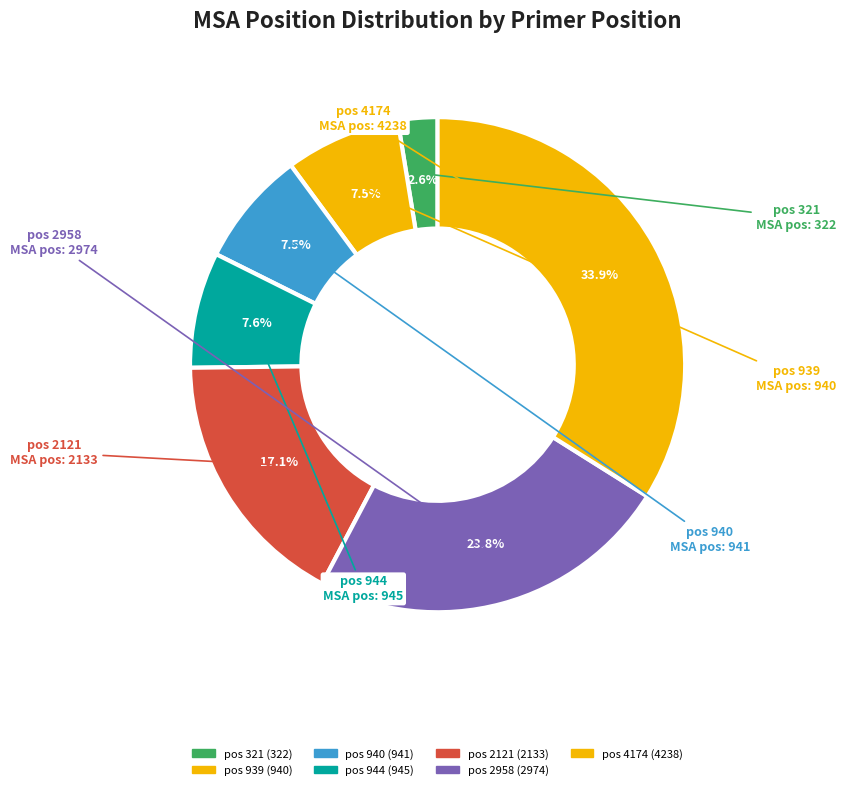

What is the total percentage of pos 2958 and pos 939?

31.3%